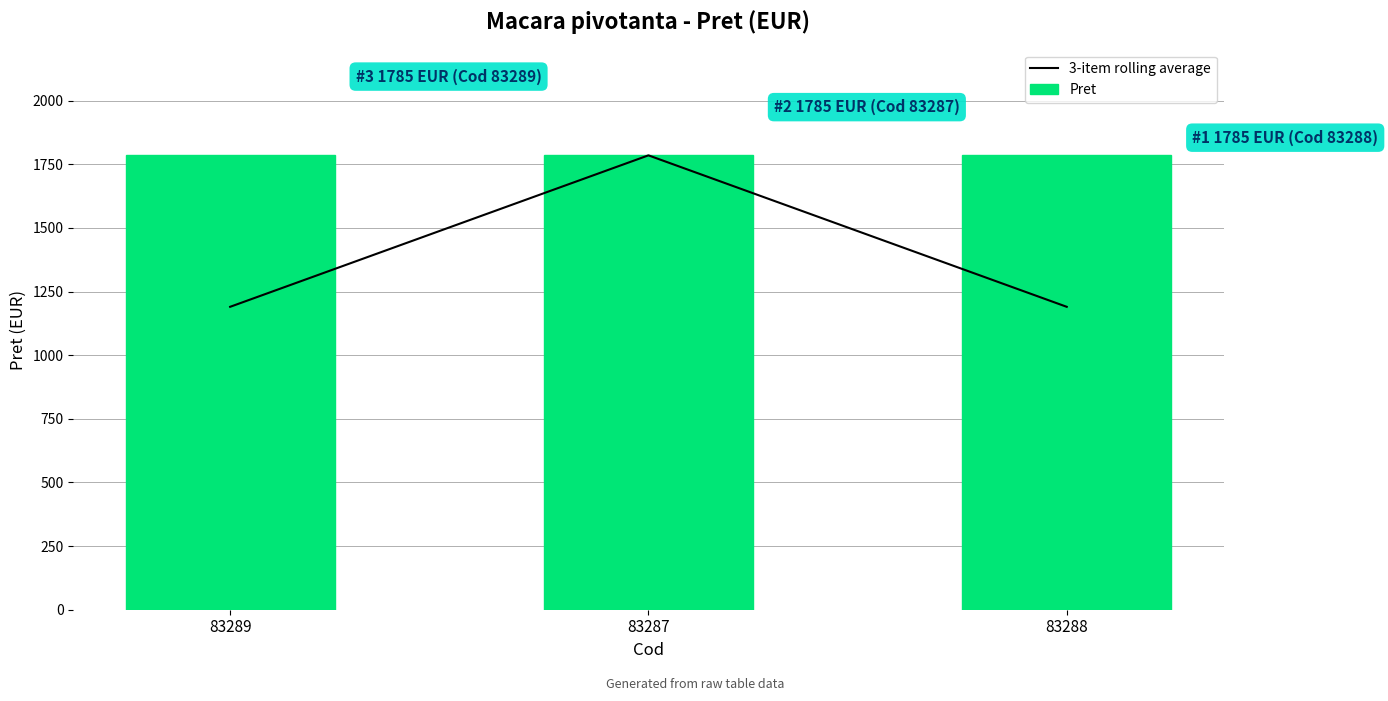

What is the maximum value for 3-item rolling average?

1785